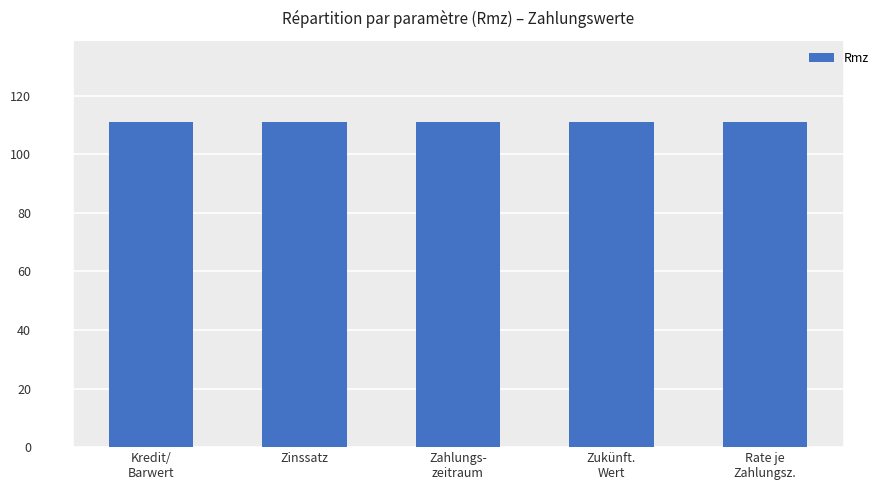

Reading left to right, what are all the values shown in this chart?

Kredit/
Barwert=111.0	Zinssatz=111.0	Zahlungs-
zeitraum=111.0	Zukünft.
Wert=111.0	Rate je
Zahlungsz.=111.0